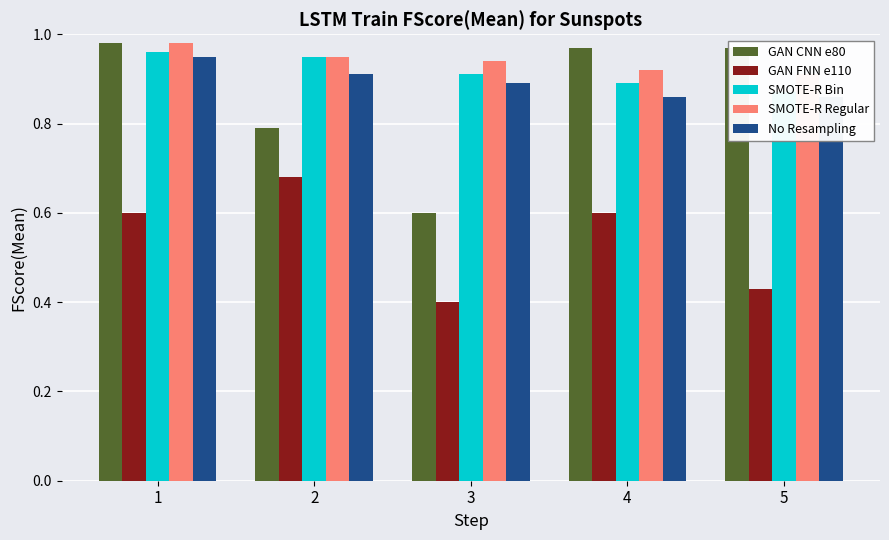

Reading right to left, list all the values displayed in this chart.

GAN CNN e80: 1.0	1.0	0.6	0.8	1.0
GAN FNN e110: 0.4	0.6	0.4	0.7	0.6
SMOTE-R Bin: 0.9	0.9	0.9	0.9	1.0
SMOTE-R Regular: 0.9	0.9	0.9	0.9	1.0
No Resampling: 0.9	0.9	0.9	0.9	0.9